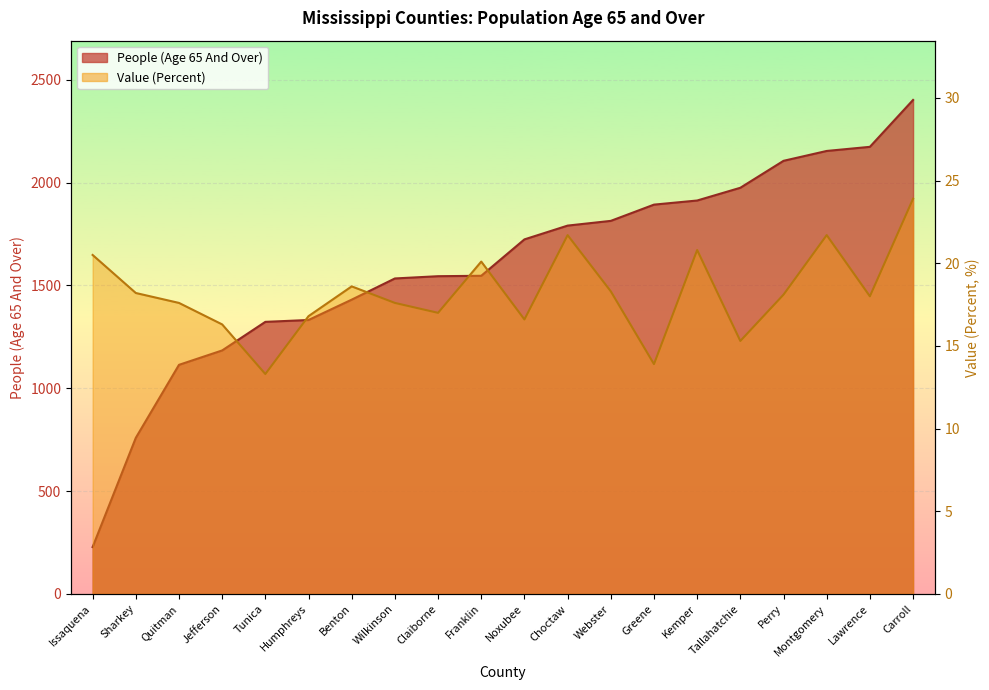

What value does the People (Age 65 And Over) series have at Issaquena?

228.0